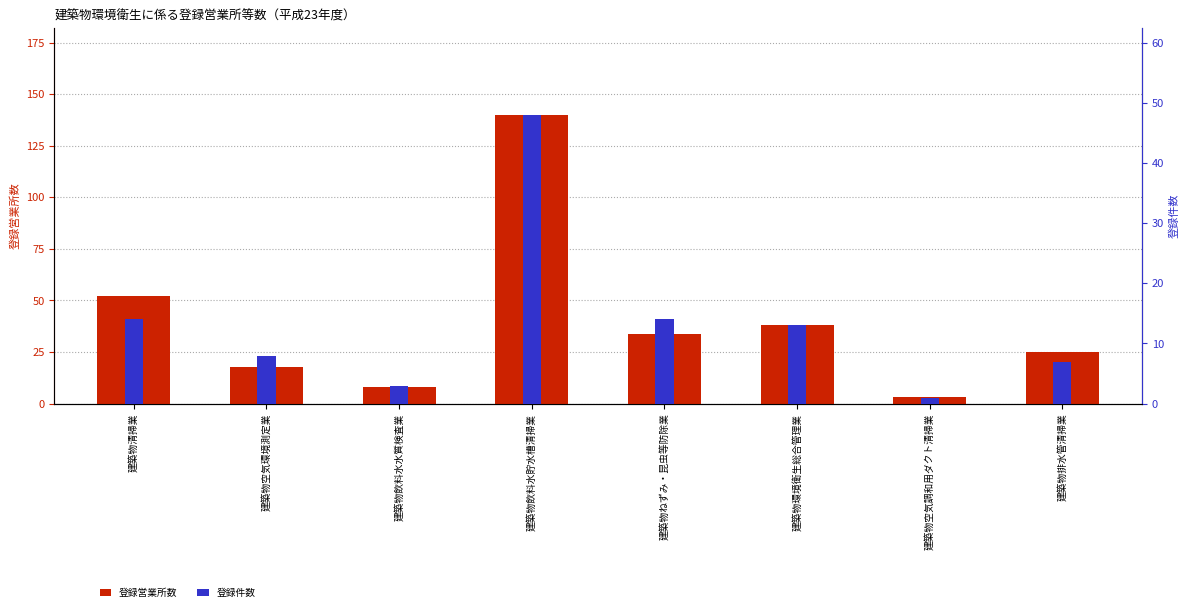

What is the sum of the 登録営業所数 values at 建築物空気環境測定業 and 建築物ねずみ・昆虫等防除業?

52